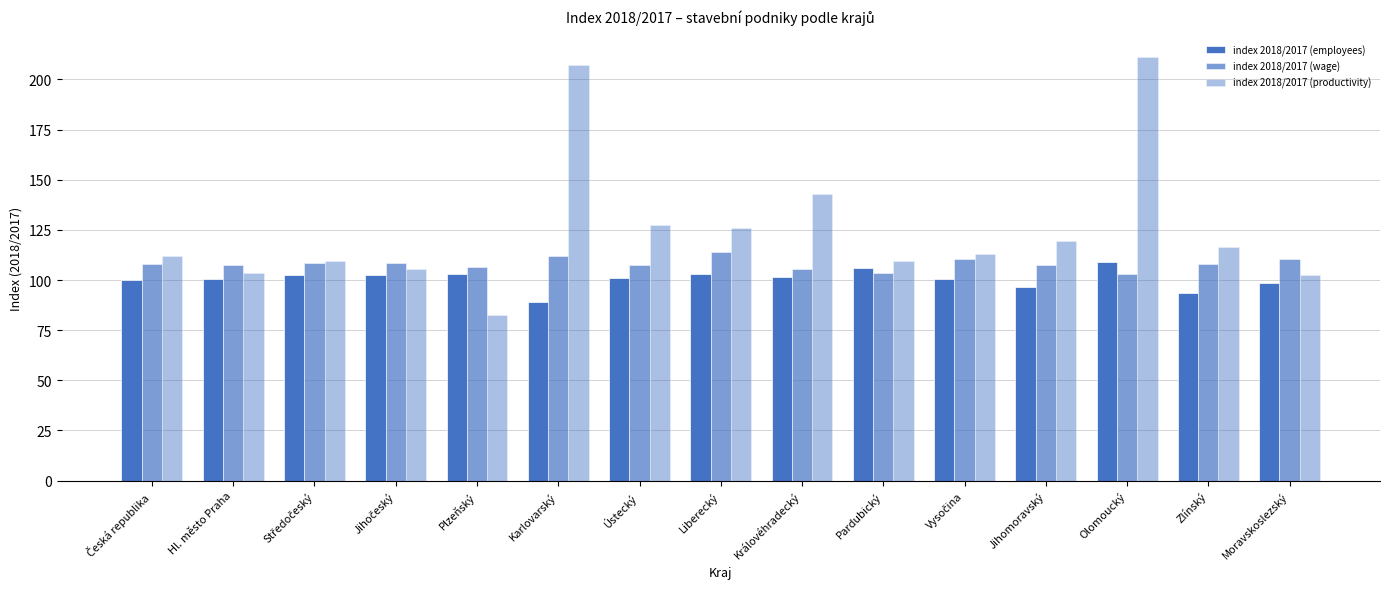

At Plzeňský, list the series in order from largest to smallest.

index 2018/2017 (wage), index 2018/2017 (employees), index 2018/2017 (productivity)